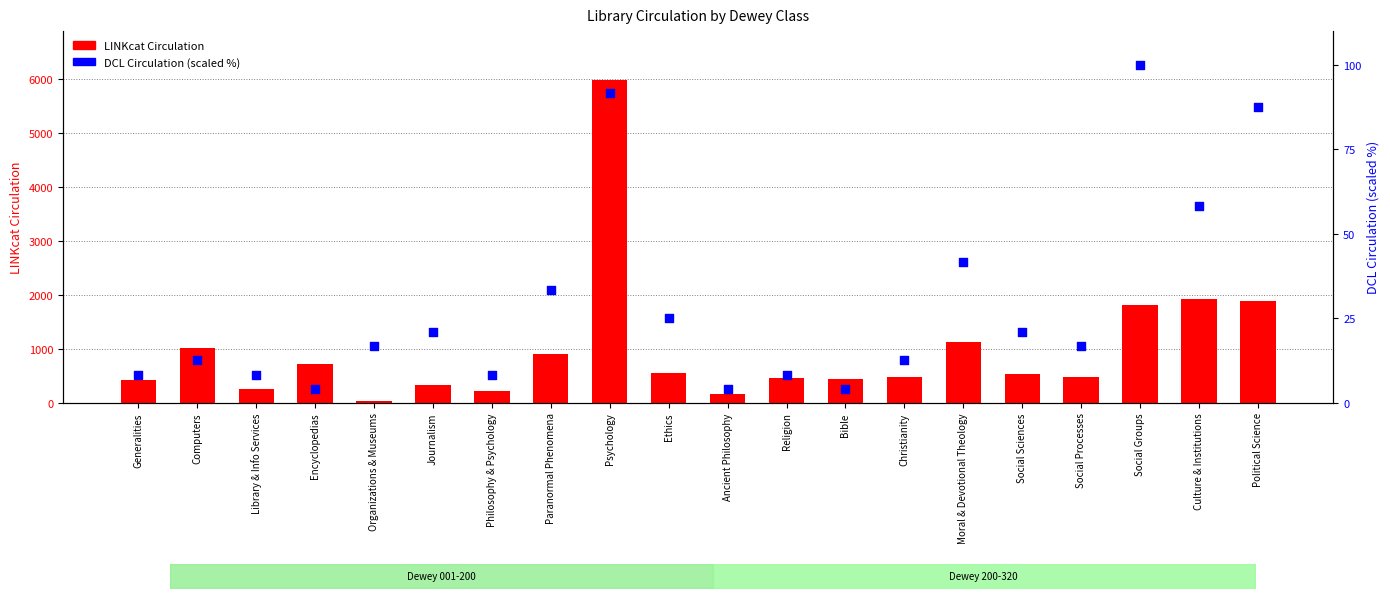

Which series has the largest Y range (max minus min)?

LINKcat Circulation